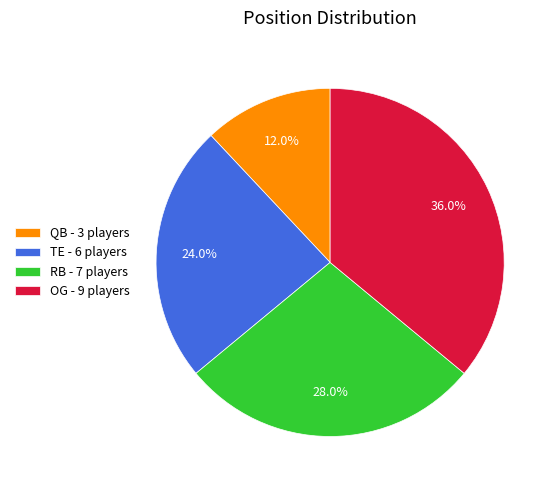

To the nearest percent, what portion does RB represent?

28%